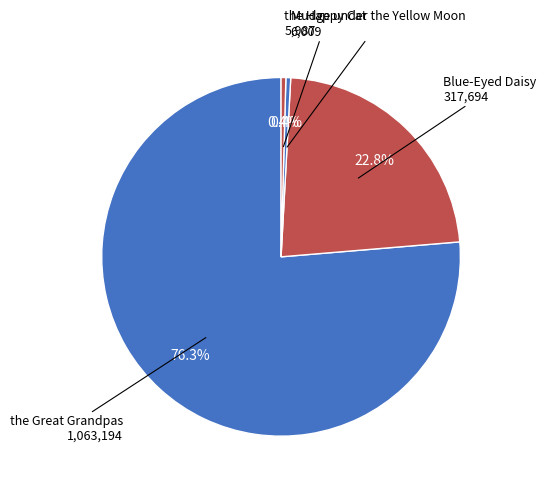

Count the number of slices in the pie.

4